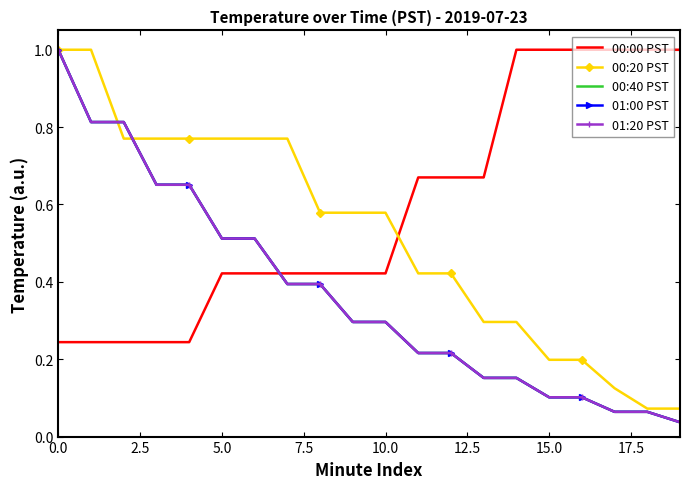

True or false: 00:40 PST and 01:20 PST intersect in this chart.

False